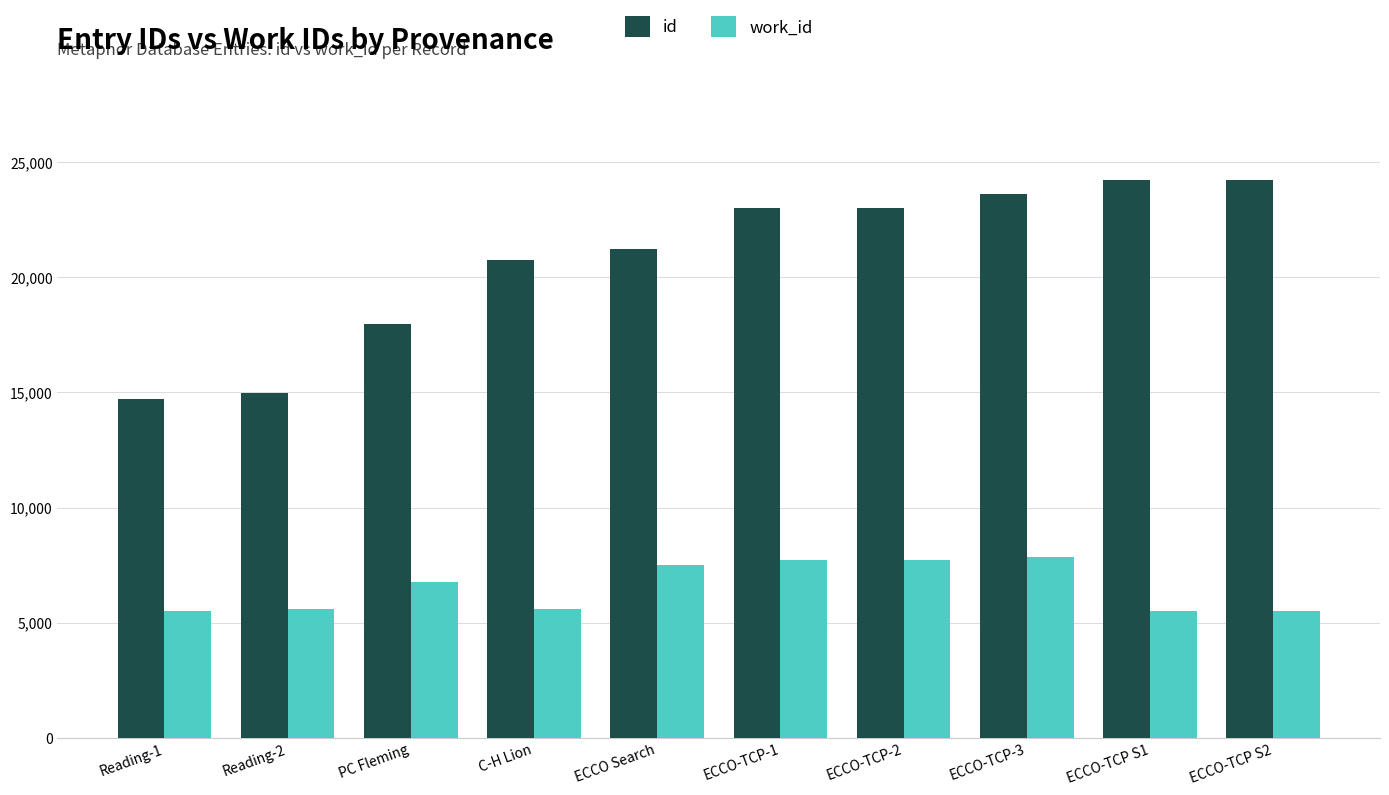

At how many categories does at least one series exceed 12097?

10